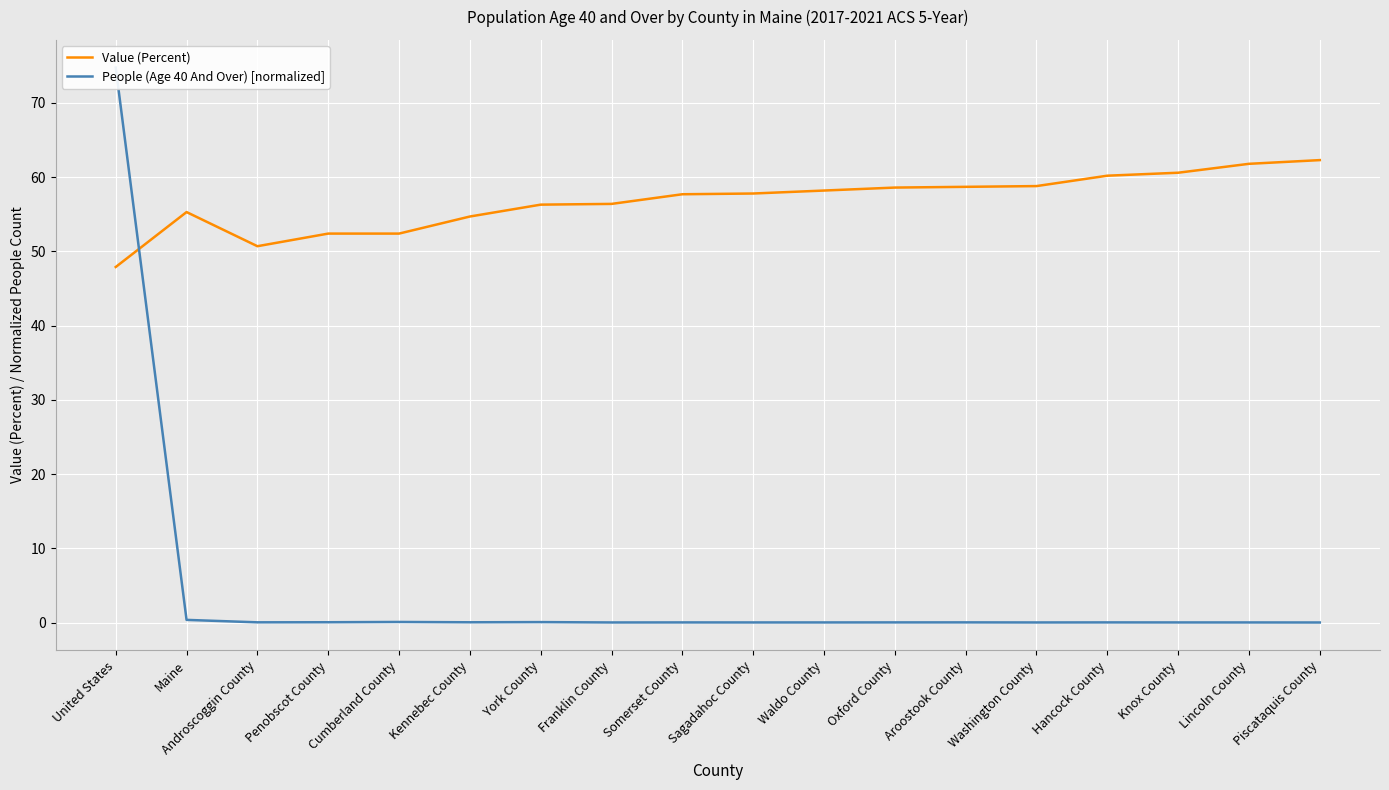

Which series has the widest spread of values?

People (Age 40 And Over) [normalized]